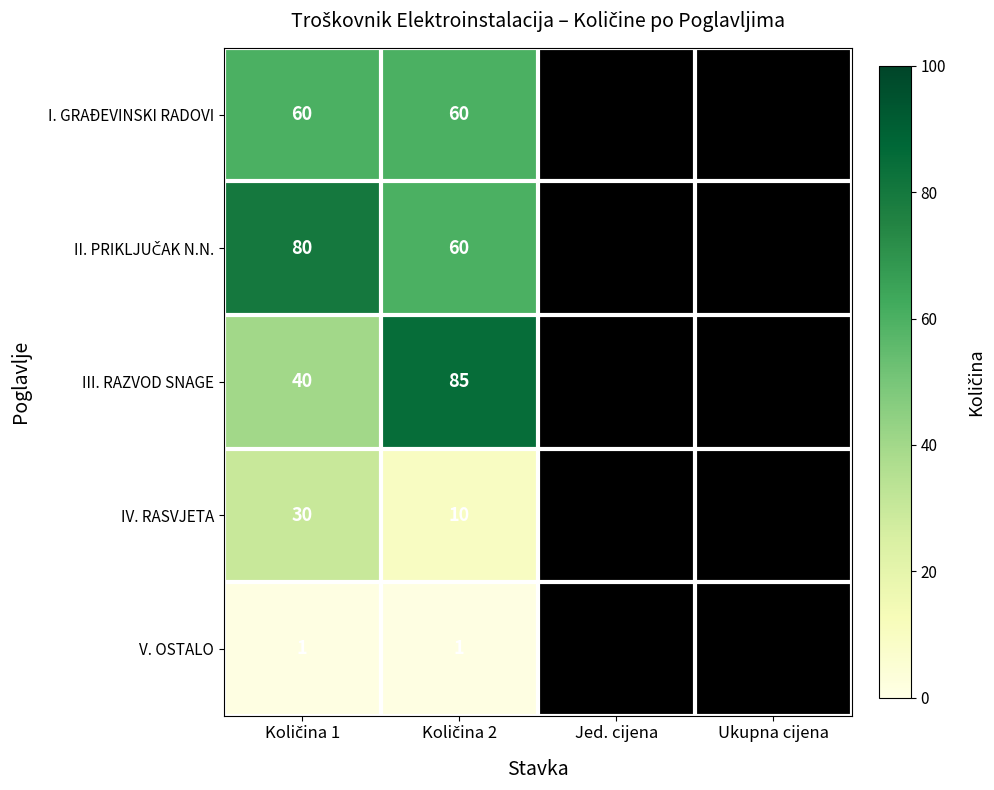

Rank the series by their maximum value, from highest to lowest.

III. RAZVOD SNAGE, II. PRIKLJUČAK N.N., I. GRAĐEVINSKI RADOVI, IV. RASVJETA, V. OSTALO